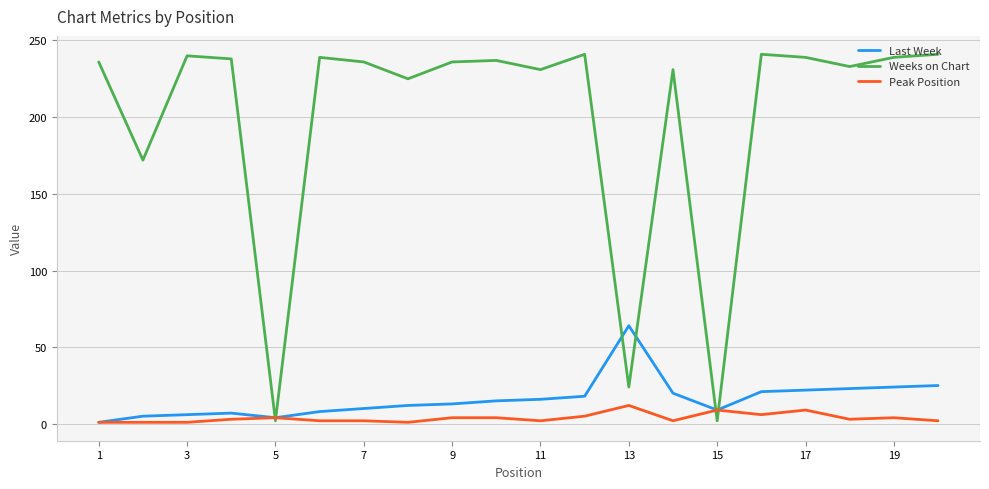

What is the greatest value displayed?

241